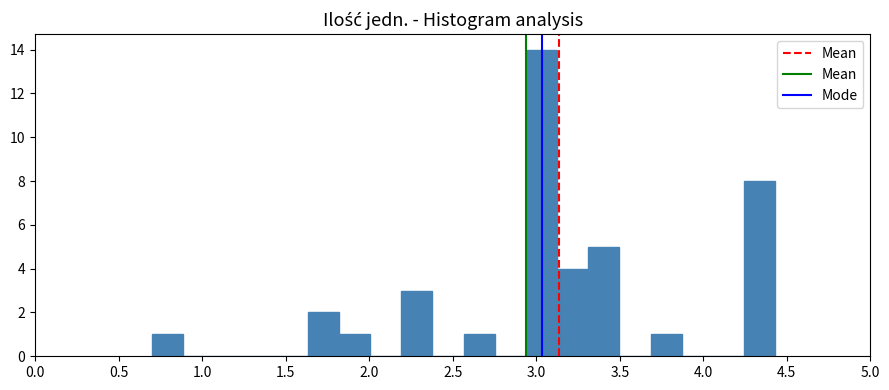

Read against the x-axis, roughly where is the centre of the tallest bar?

3.05